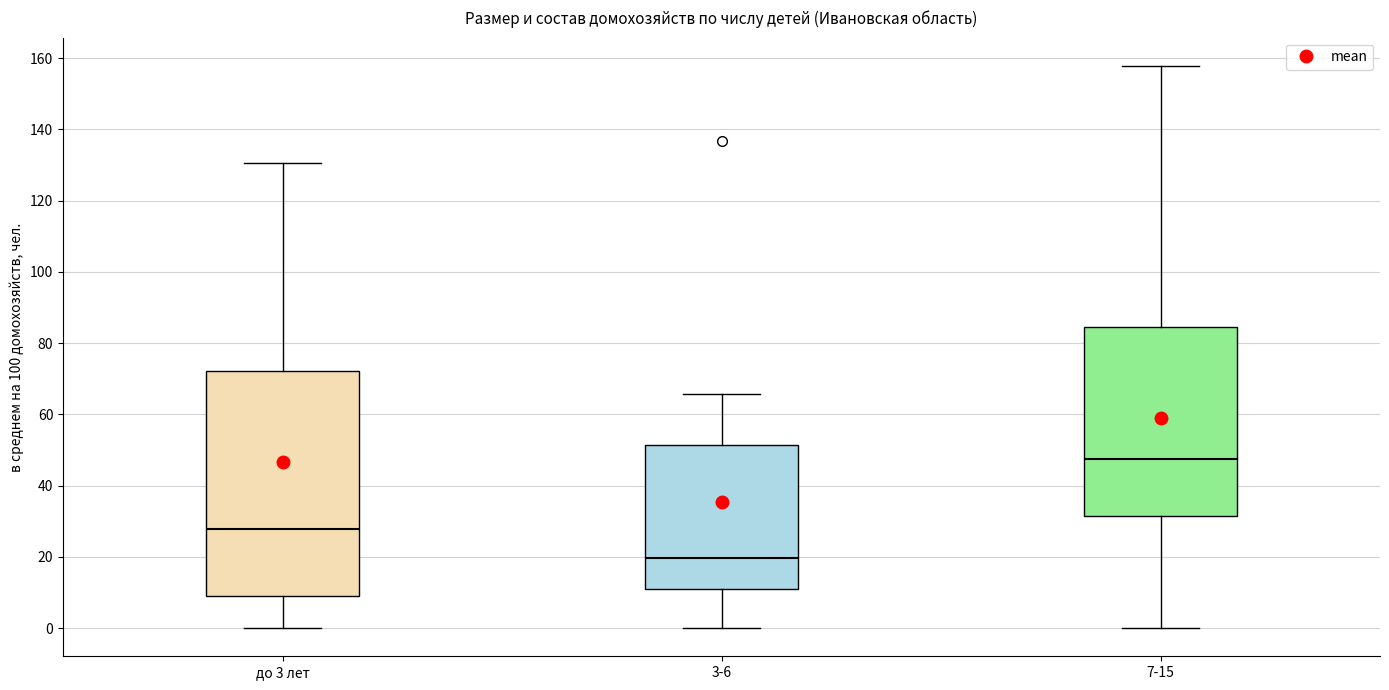

Where is the upper edge of the box for до 3 лет on the y-axis? The values are not printed on the chart, so give them approximately, as read against the axis.

72